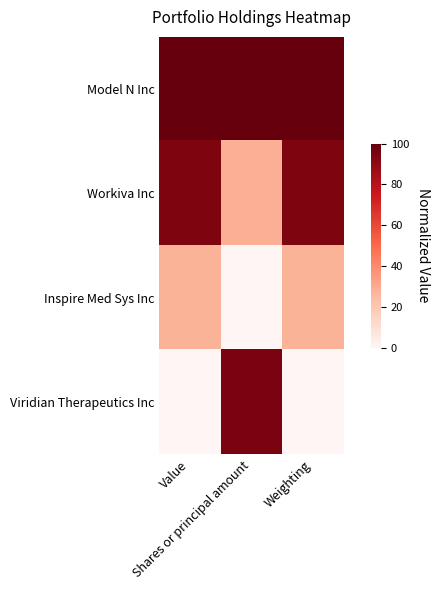

Reading left to right, list all the values displayed in this chart.

Model N Inc: Value=1.0	Shares or principal amount=1.0	Weighting=1.0
Workiva Inc: Value=0.9	Shares or principal amount=0.3	Weighting=0.9
Inspire Med Sys Inc: Value=0.3	Shares or principal amount=0.0	Weighting=0.3
Viridian Therapeutics Inc: Value=0.0	Shares or principal amount=1.0	Weighting=0.0